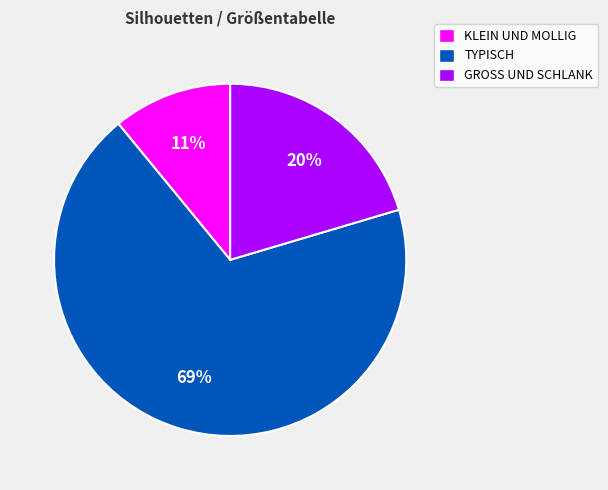

True or false: TYPISCH accounts for 69% of the total.

True